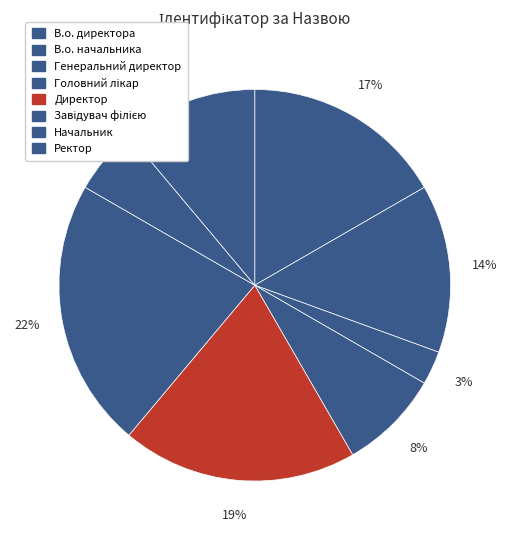

Rank the categories by value from highest to lowest.

Завідувач філією, Директор, В.о. директора, В.о. начальника, Ректор, Головний лікар, Начальник, Генеральний директор